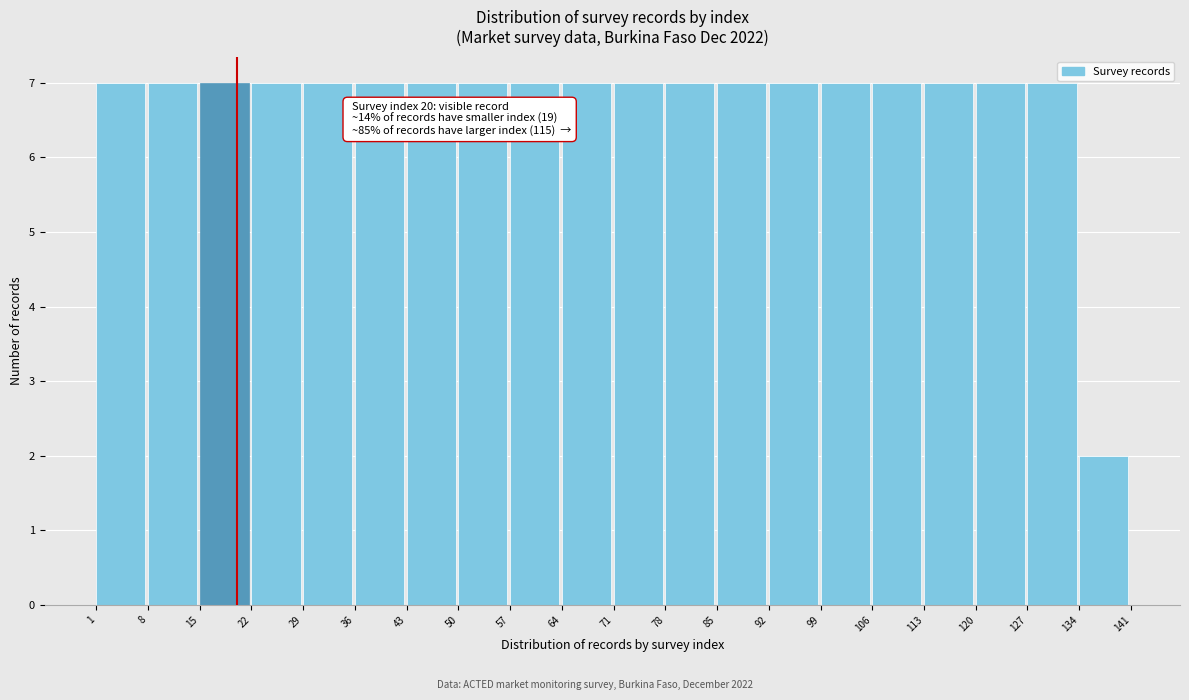

Reading left to right, list all the values displayed in this chart.

1=7	8=7	15=7	22=7	29=7	36=7	43=7	50=7	57=7	64=7	71=7	78=7	85=7	92=7	99=7	106=7	113=7	120=7	127=7	134=2